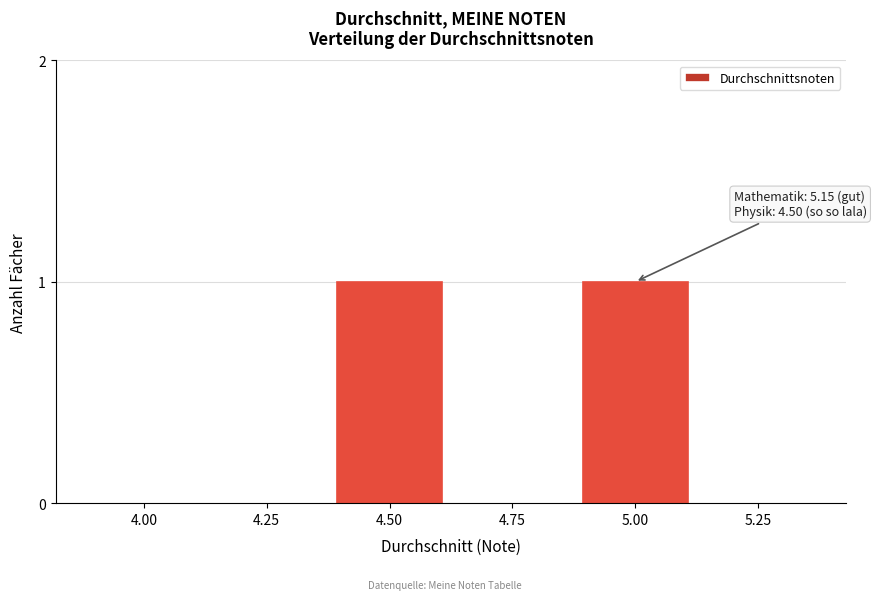

Reading left to right, list all the values displayed in this chart.

4.00=0	4.25=0	4.50=1	4.75=0	5.00=1	5.25=0